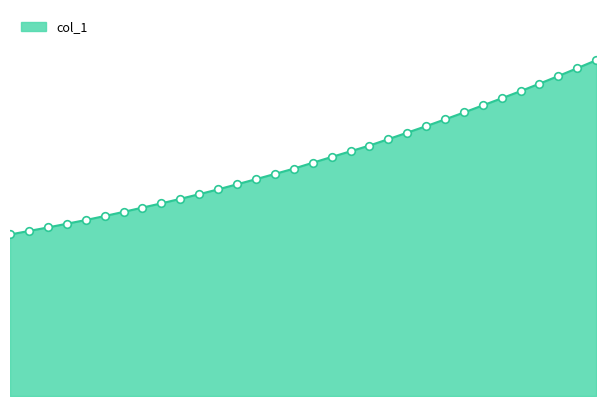

Is this an area chart (filled region under the line)?

Yes